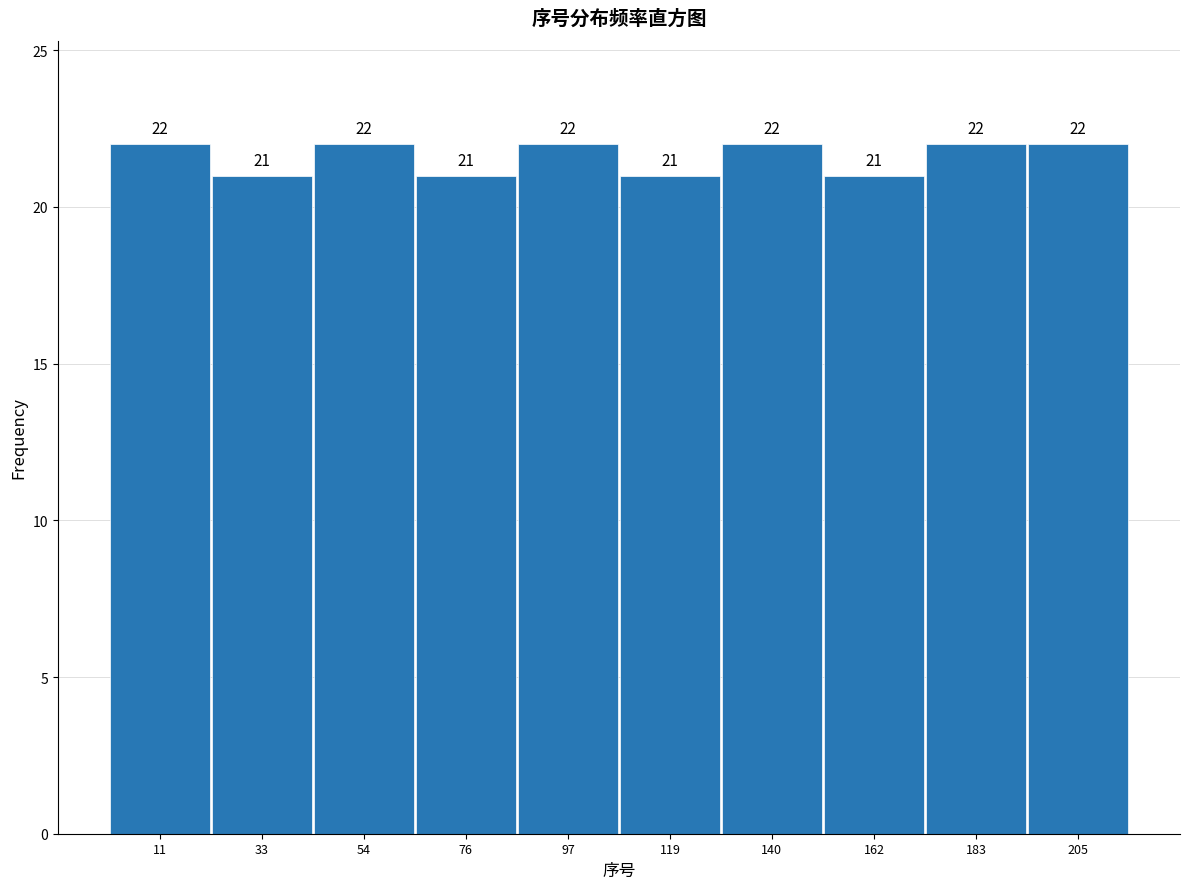

How tall is the bar that spans 130.0 to 151.5 on the x-axis? The bar edges are not printed on the chart, so give them approximately, as read against the axis.

22